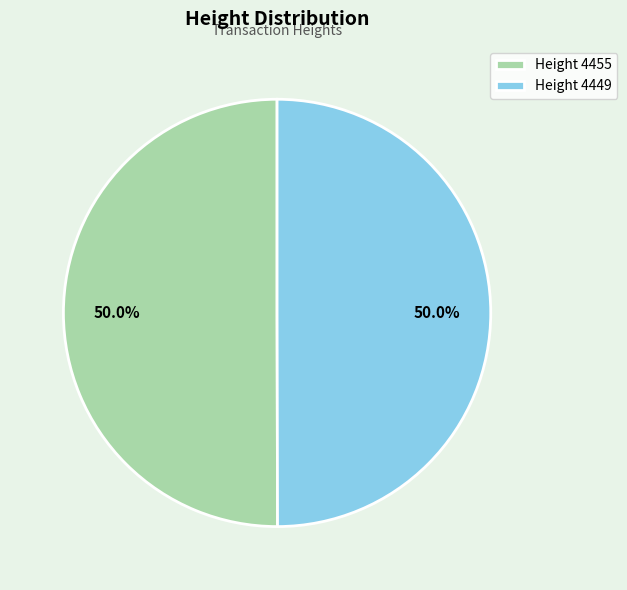

What is the ratio of the value at Height 4449 to the value at Height 4455?

1.0